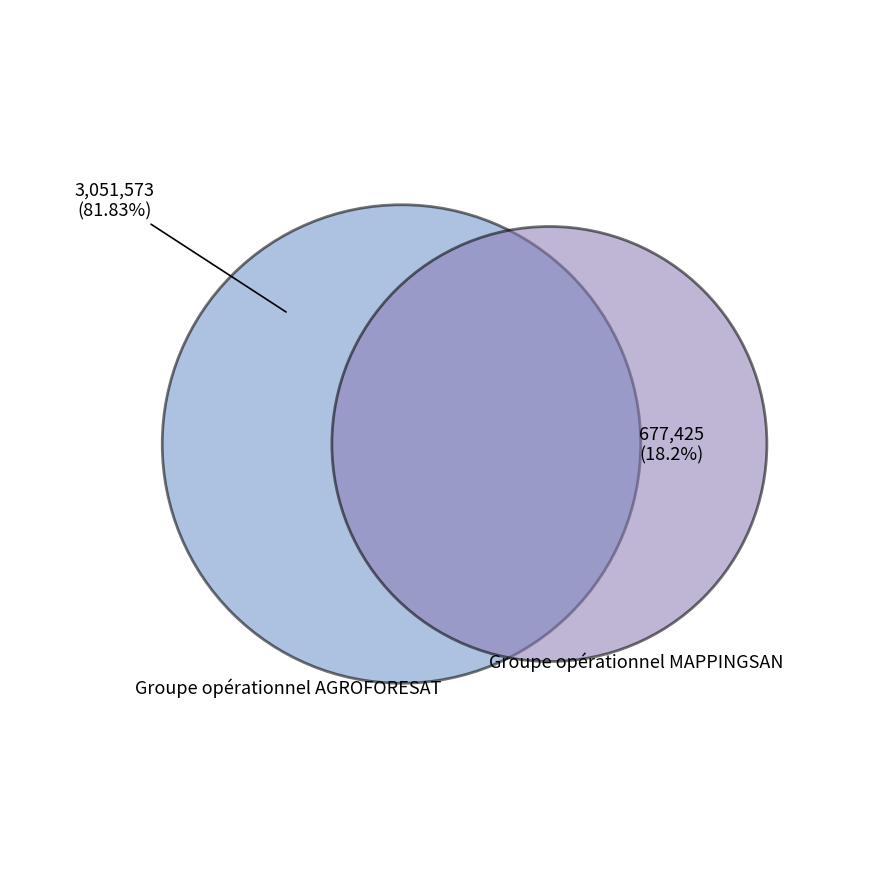

What percentage do Groupe opérationnel AGROFORESAT and Groupe opérationnel MAPPINGSAN together represent?

100.0%